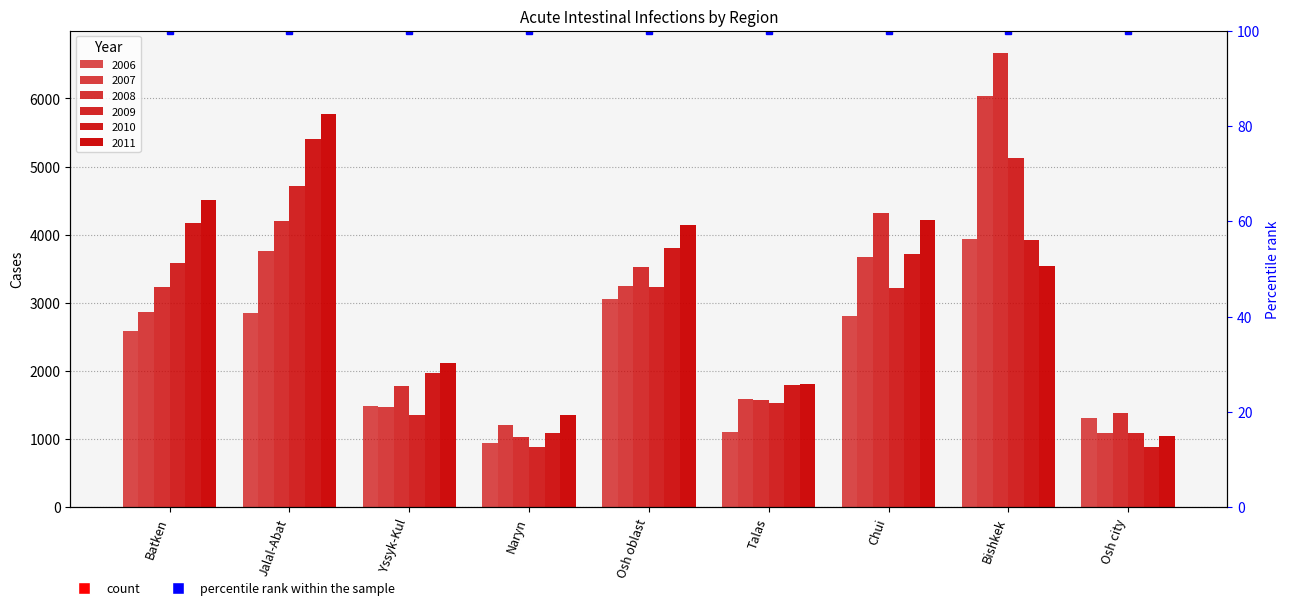

What is the maximum value shown in the chart?

6663